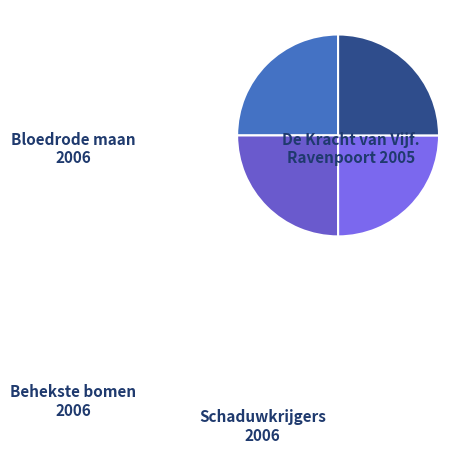

Count the number of slices in the pie.

4